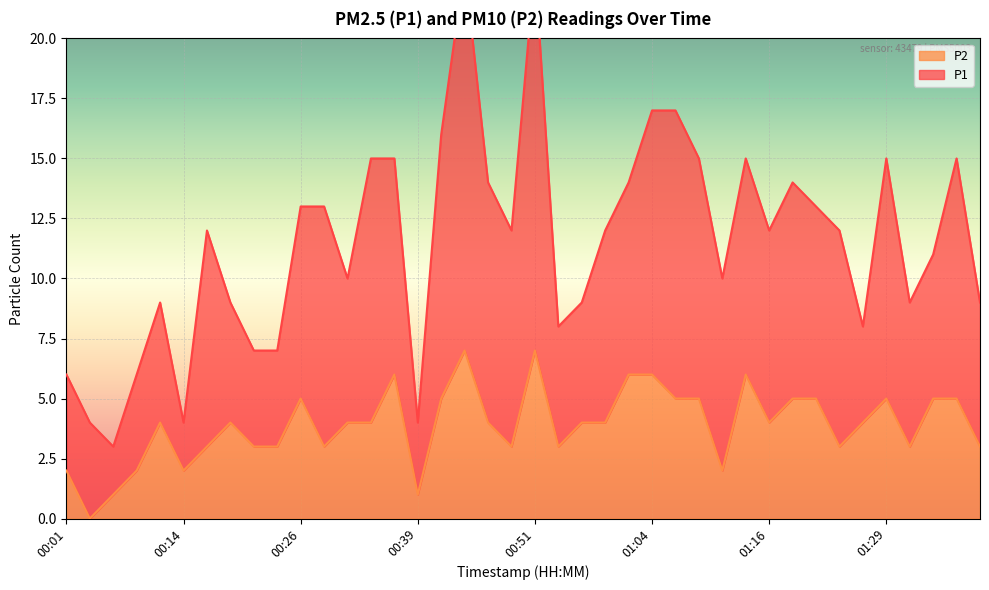

How many points are lower than both their immediate neighbors (excluding endpoints)?

10